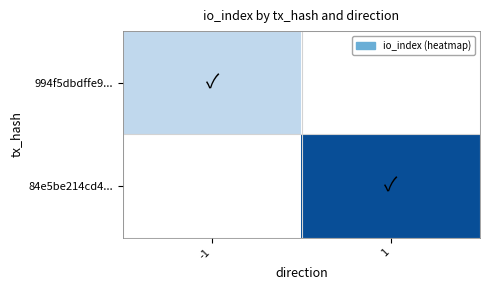

What is the smallest value displayed?

16.0